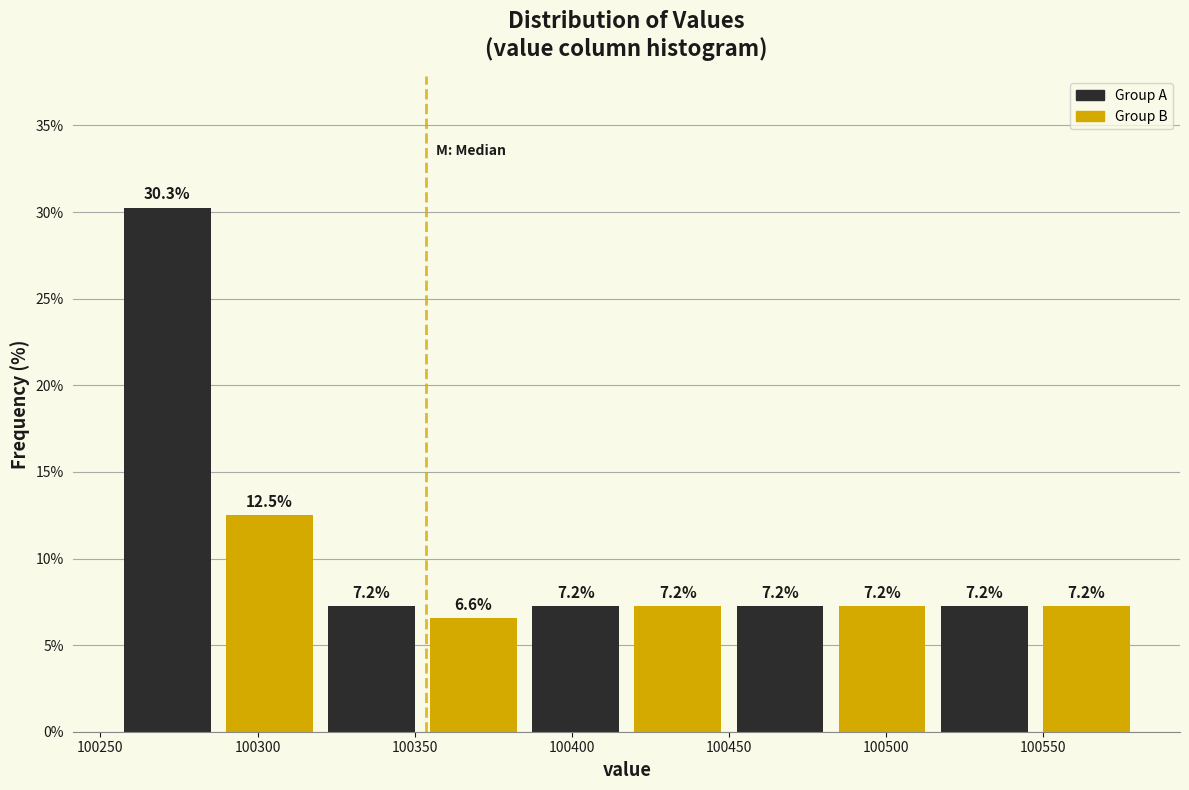

Reading left to right, list every bar in this chart as the range it spans on the x-axis followed by its height. The bar edges are not printed on the chart, so give them approximately, as read against the axis.

100255.0 to 100287.5: 30.3
100287.5 to 100320.0: 12.5
100320.0 to 100352.5: 7.2
100352.5 to 100385.0: 6.6
100385.0 to 100417.5: 7.2
100417.5 to 100450.0: 7.2
100450.0 to 100482.5: 7.2
100482.5 to 100515.0: 7.2
100515.0 to 100547.5: 7.2
100547.5 to 100580.0: 7.2